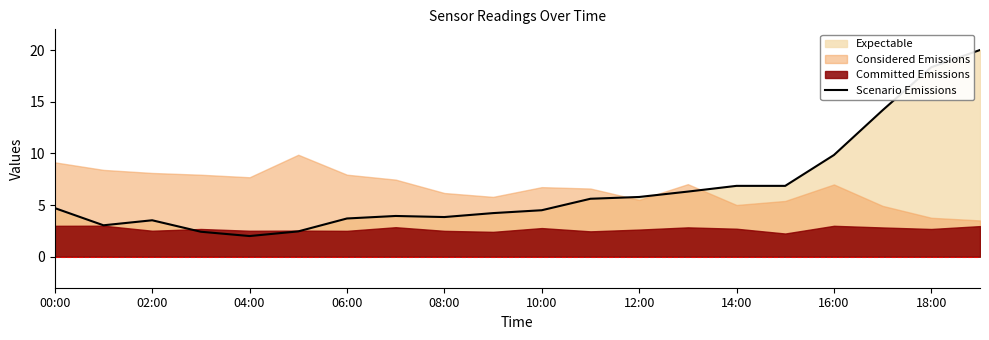

True or false: Scenario Emissions has a value of 6.9 at 14:00.

True